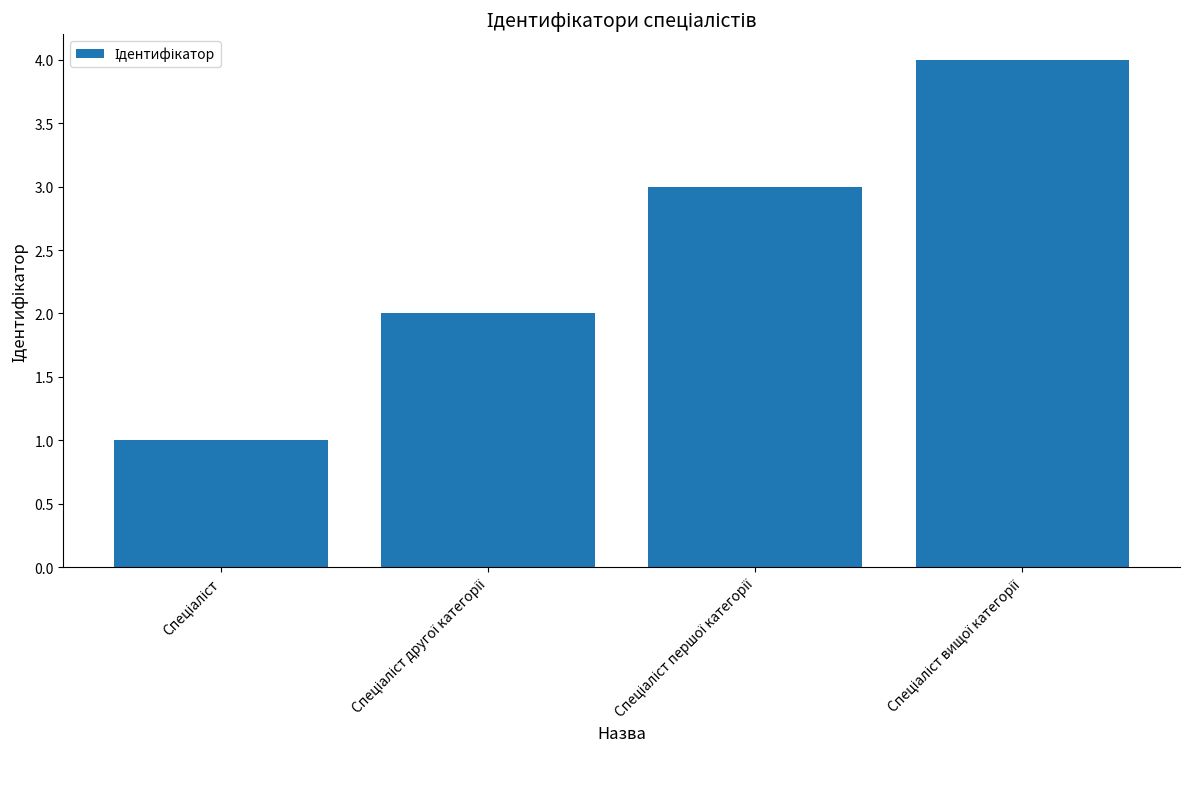

How many data points does each series have?

4